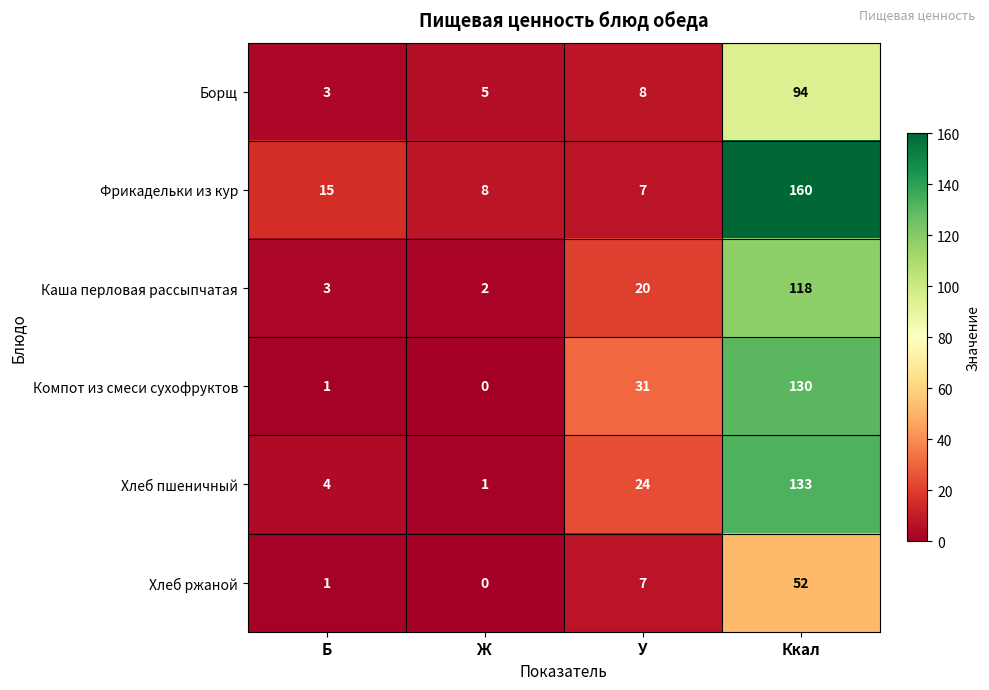

How many distinct data groups are displayed?

6